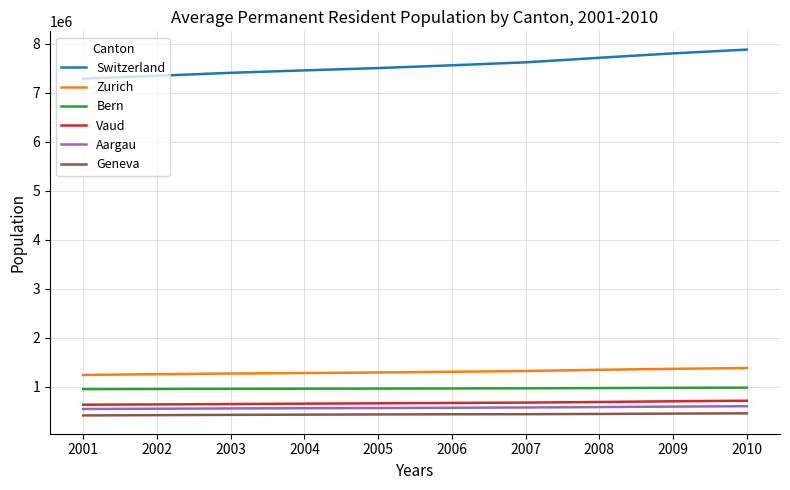

What is the difference between the highest and lowest values at 2006?

7117824